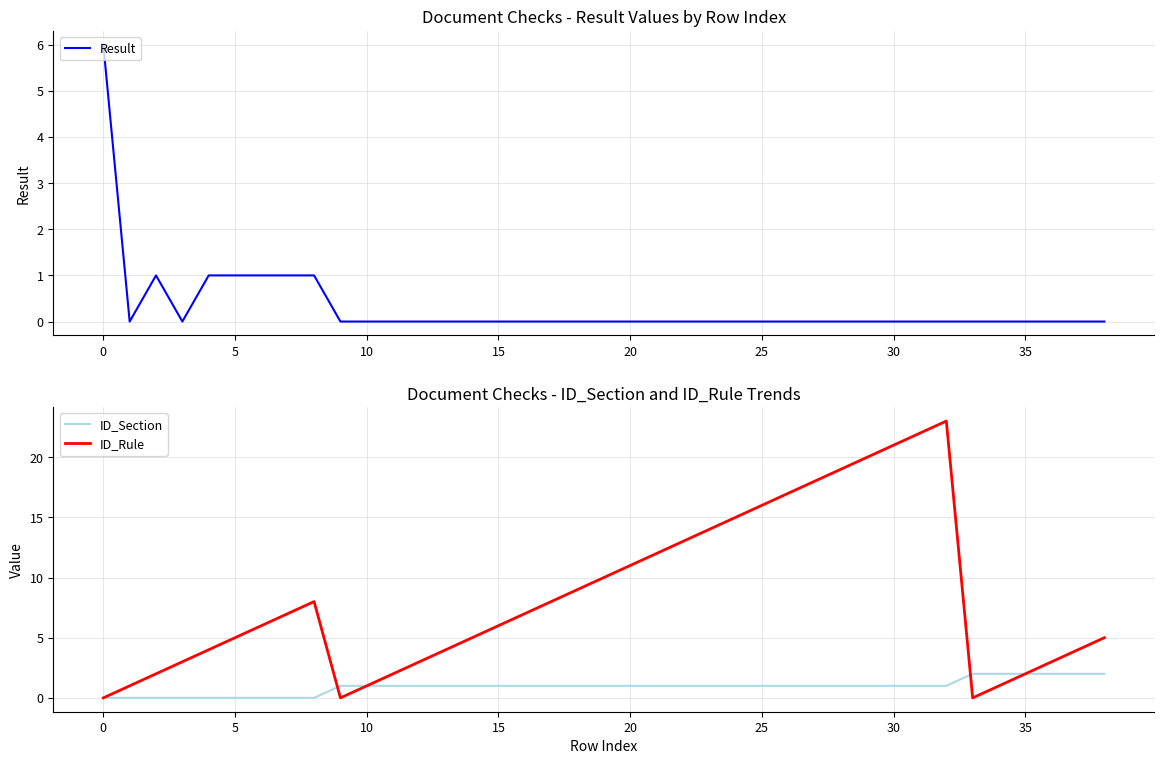

What is the sum of all ID_Section values?

36